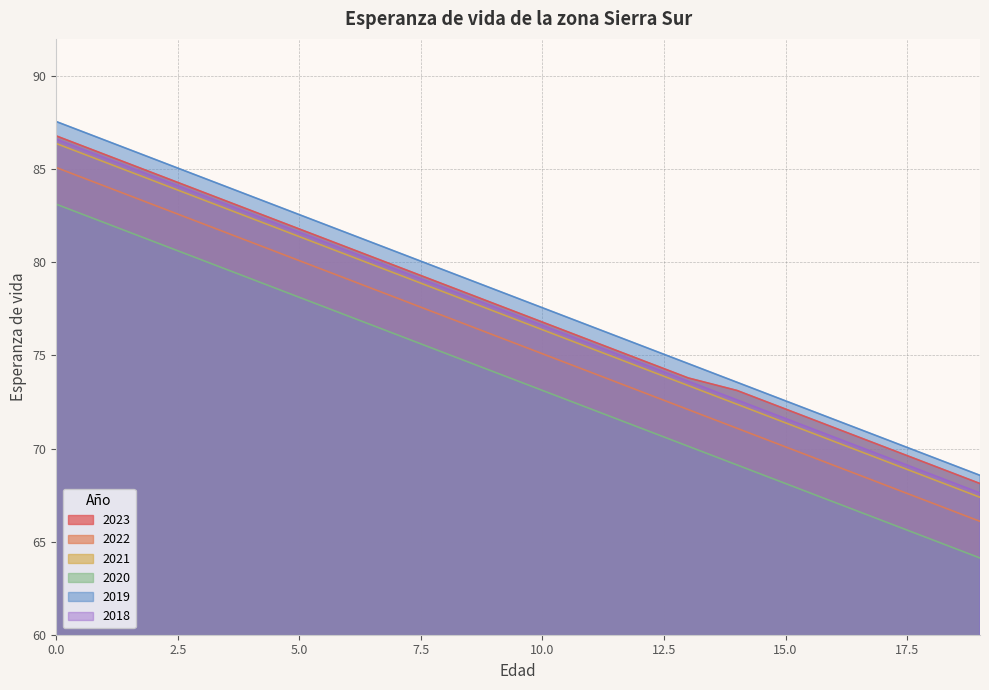

The 2019 series shows 41.8 at 19. True or false?

False